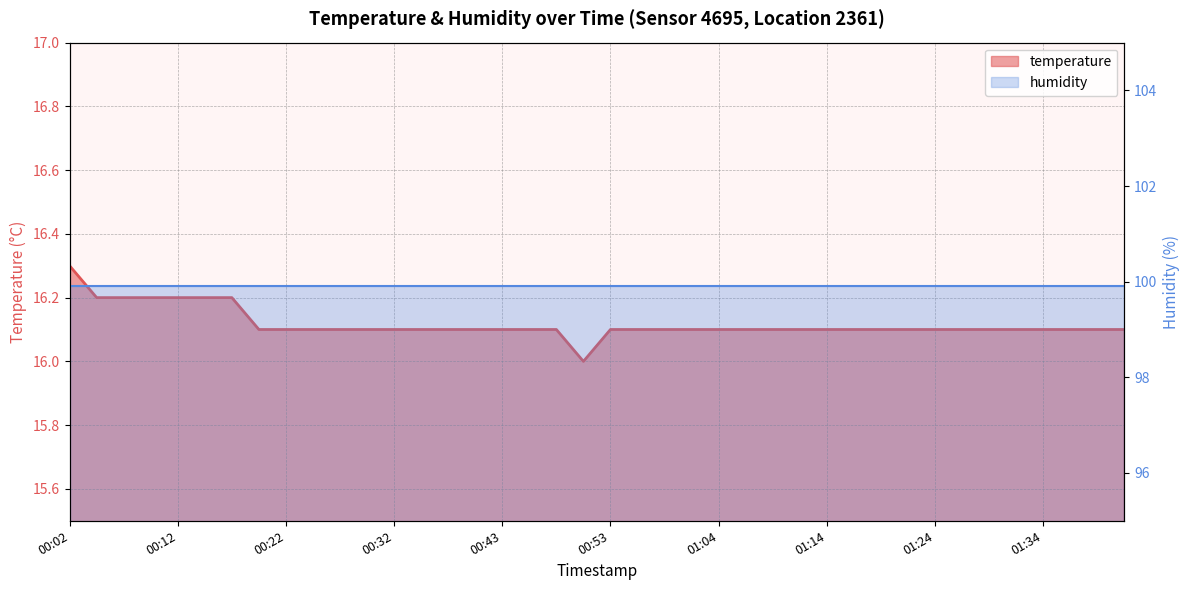

What position from the right is 00:51?

21